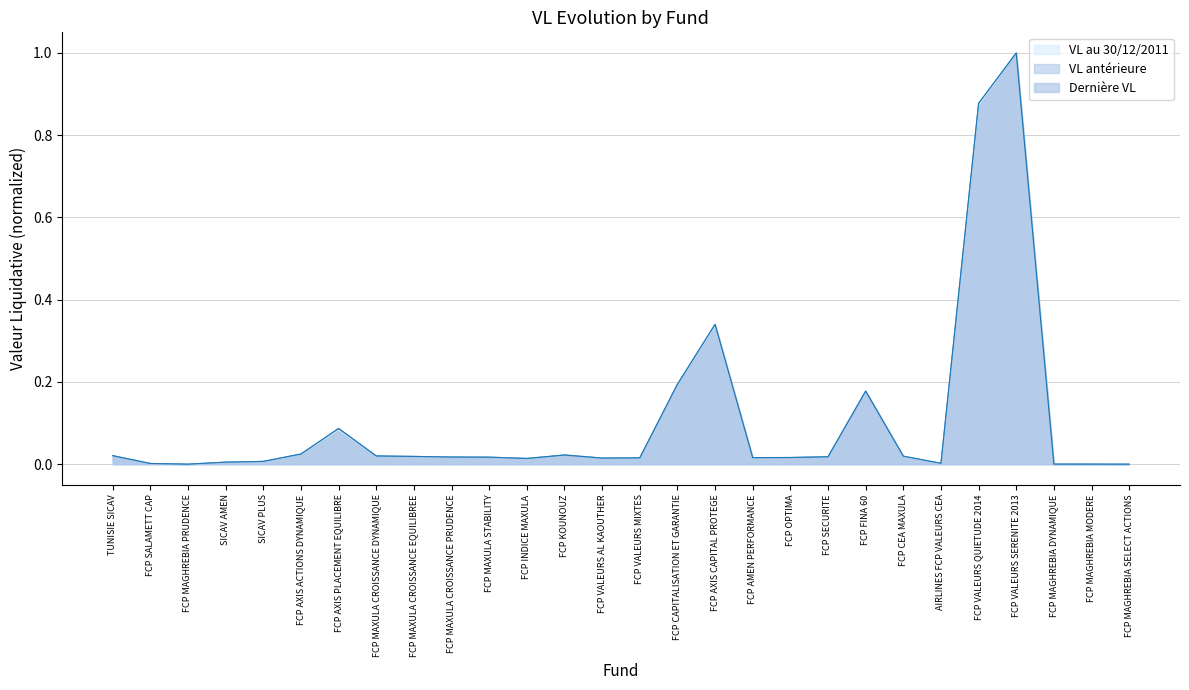

Which category has the lowest value across all series?

FCP MAGHREBIA SELECT ACTIONS